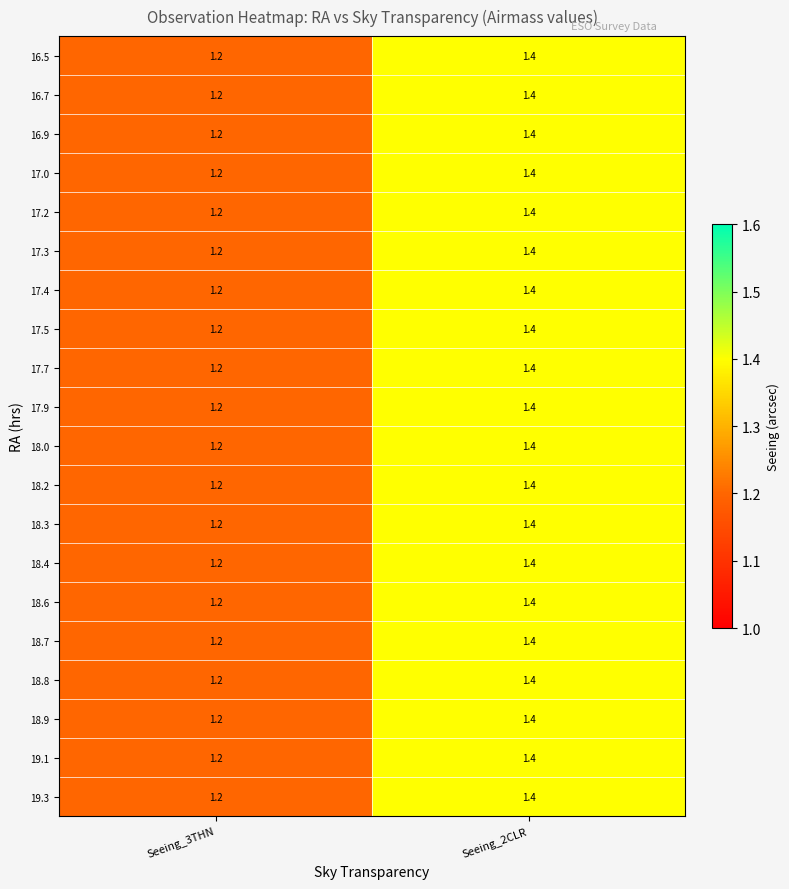

The 17.0 series shows 0.3 at Seeing_3THN. True or false?

False